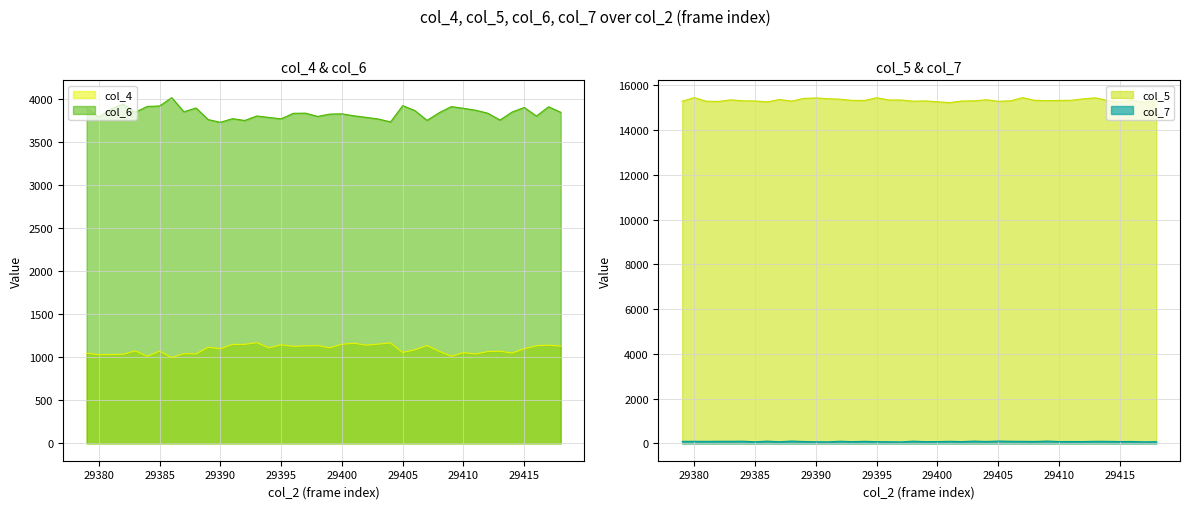

The col_6 series shows 6174 at 29398. True or false?

False